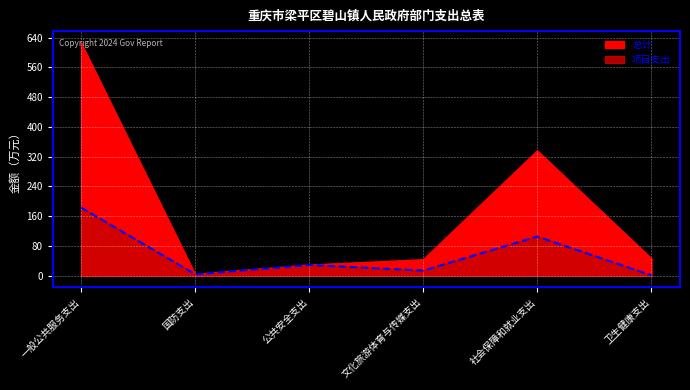

At how many categories does at least one series exceed 468?

1